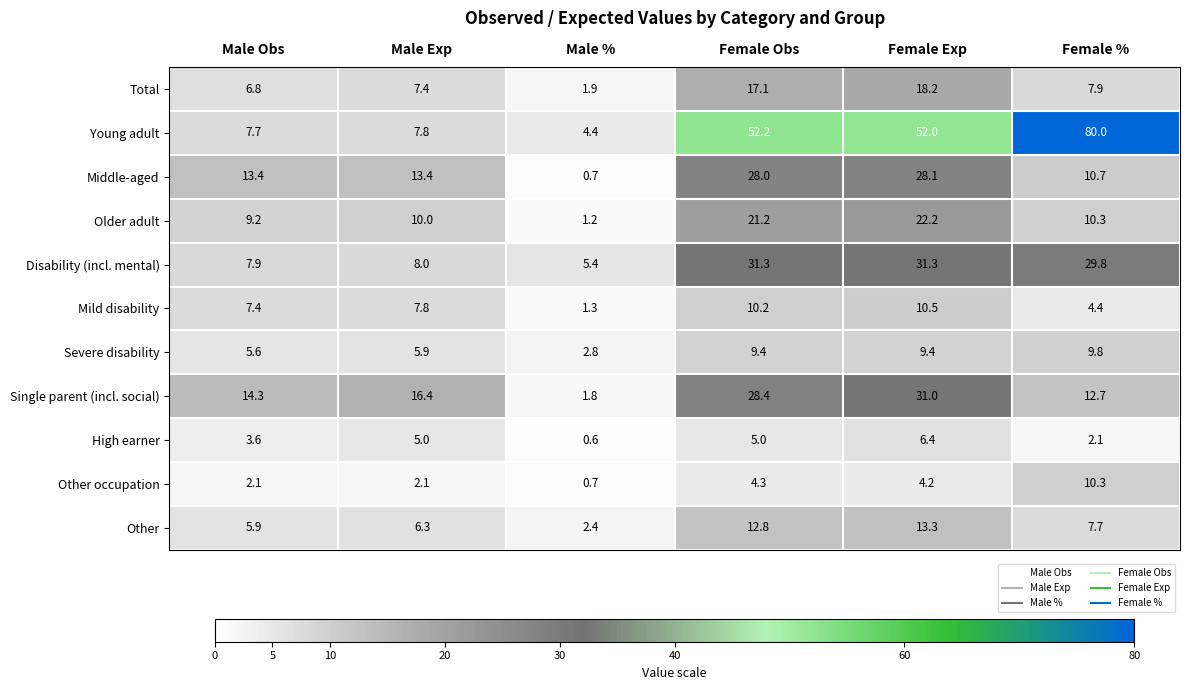

What is the average value of the High earner series?

3.8